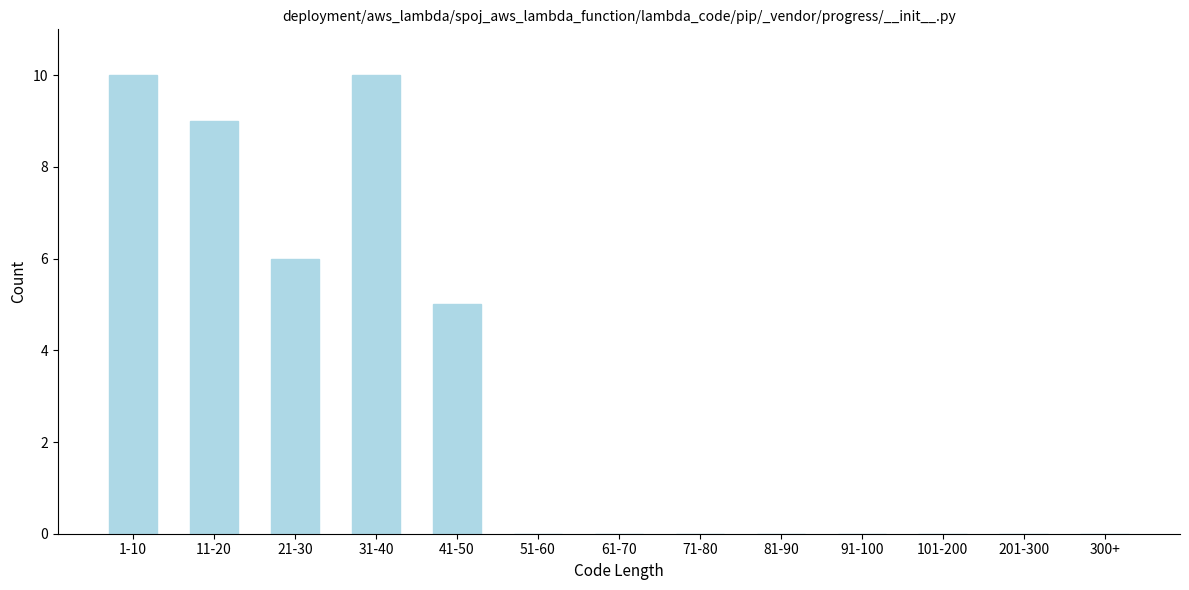

Reading left to right, transcribe all the data shown in this chart.

1-10=10	11-20=9	21-30=6	31-40=10	41-50=5	51-60=0	61-70=0	71-80=0	81-90=0	91-100=0	101-200=0	201-300=0	300+=0